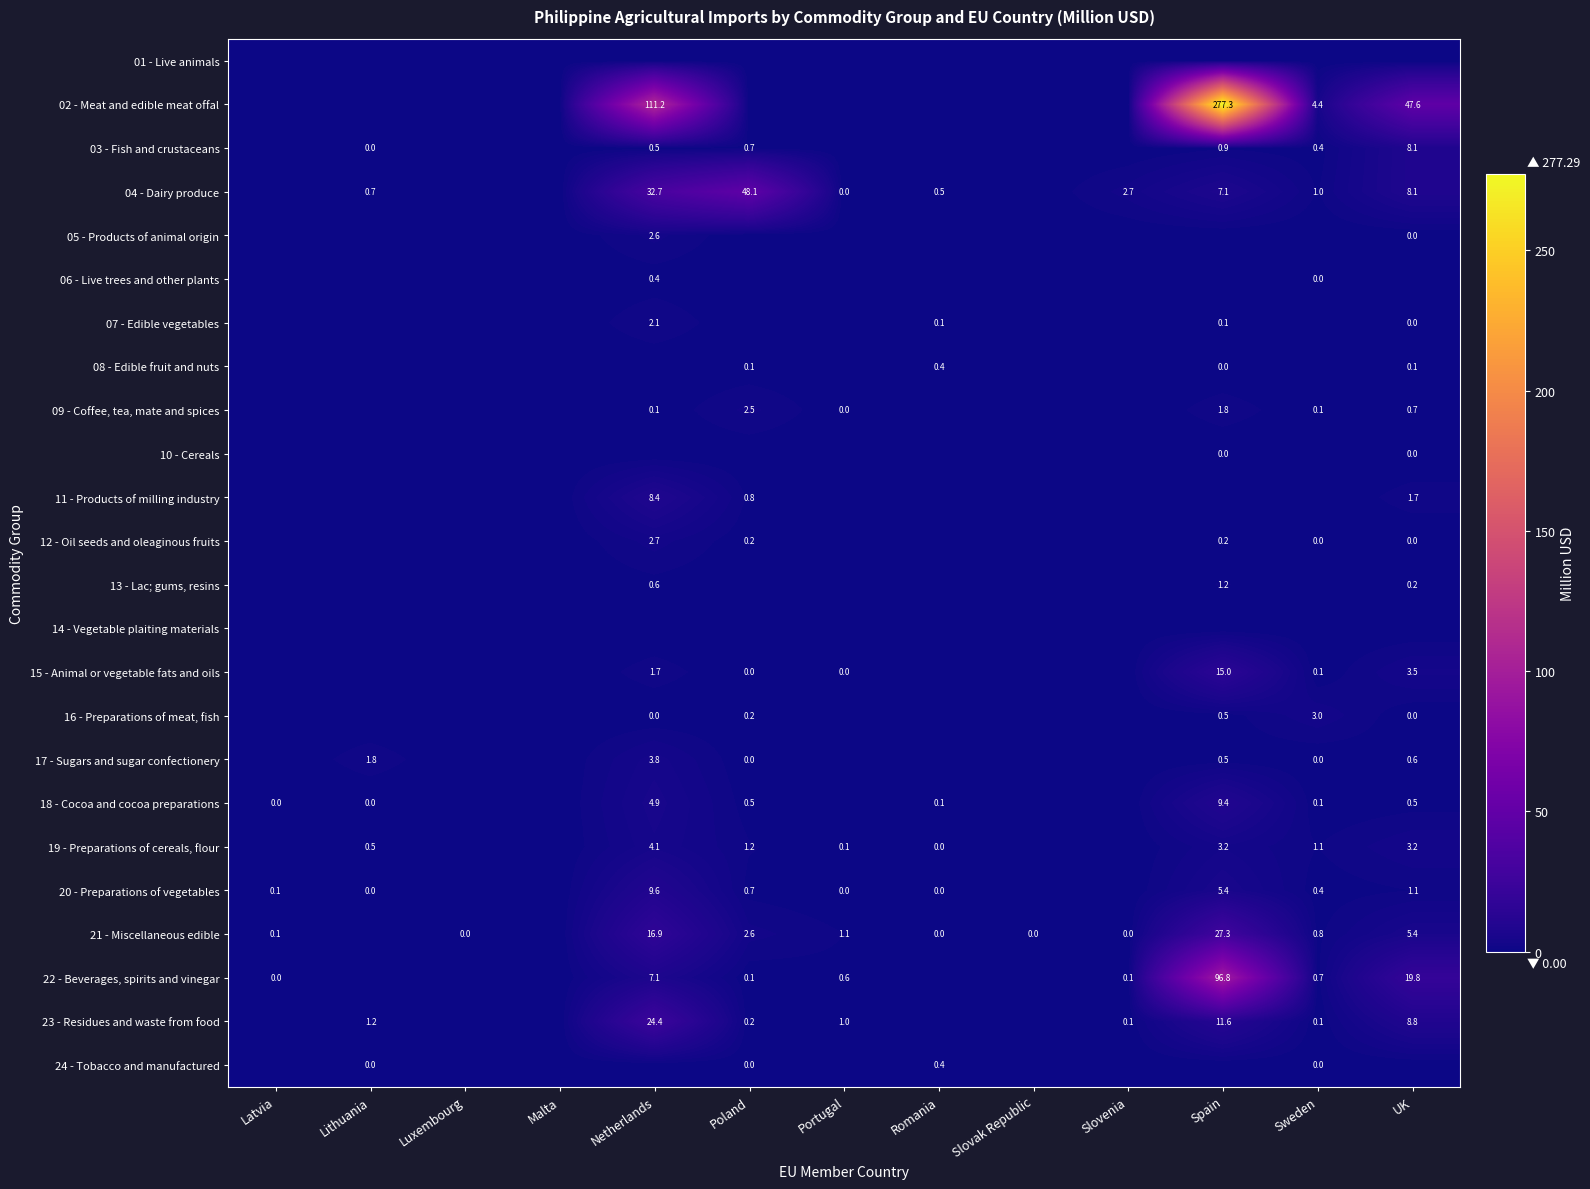

Is it true that 16 - Preparations of meat, fish equals 1.7 at Sweden?

False